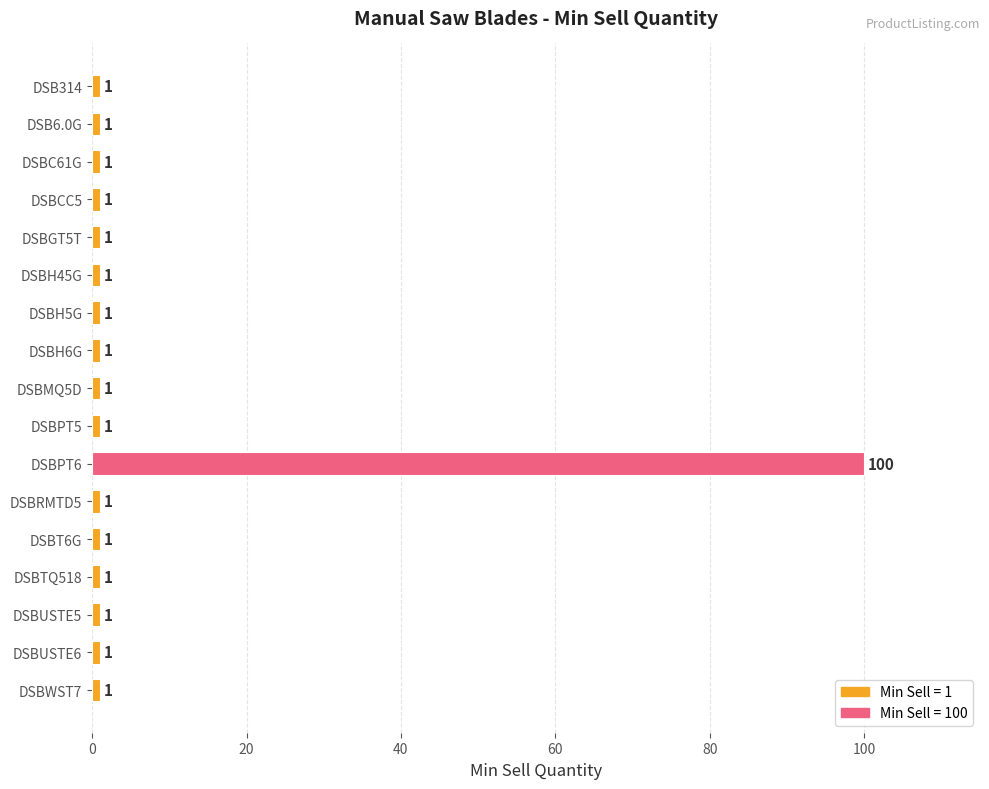

Reading top to bottom, what are all the values shown in this chart?

DSB314=1	DSB6.0G=1	DSBC61G=1	DSBCC5=1	DSBGT5T=1	DSBH45G=1	DSBH5G=1	DSBH6G=1	DSBMQ5D=1	DSBPT5=1	DSBPT6=100	DSBRMTD5=1	DSBT6G=1	DSBTQ518=1	DSBUSTE5=1	DSBUSTE6=1	DSBWST7=1